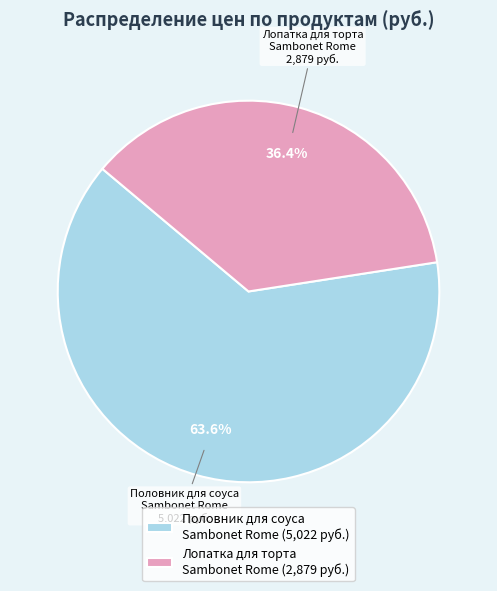

Count the number of slices in the pie.

2